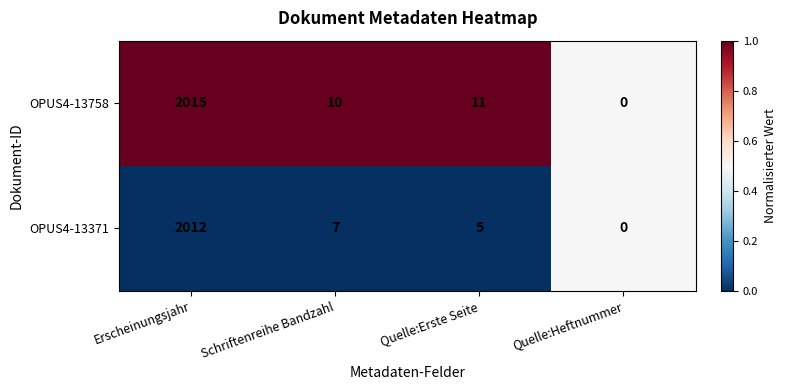

Rank the series by their maximum value, from highest to lowest.

OPUS4-13758, OPUS4-13371